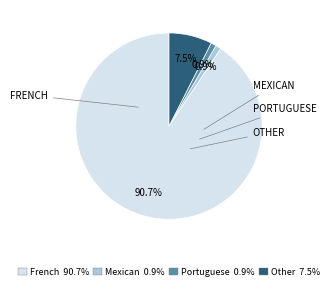

Which category has the biggest portion of the pie?

French